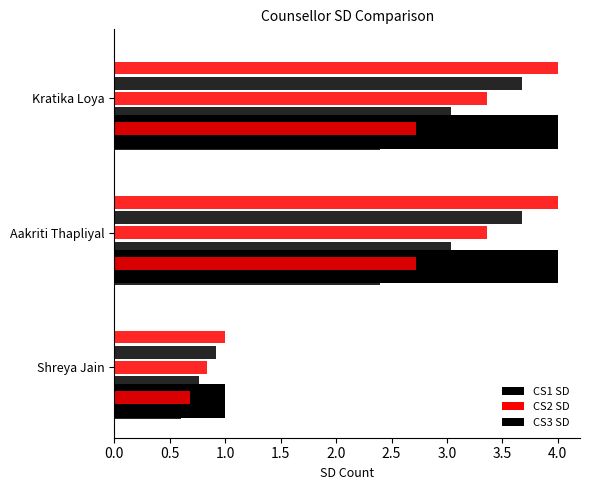

Does the chart contain any negative values?

No